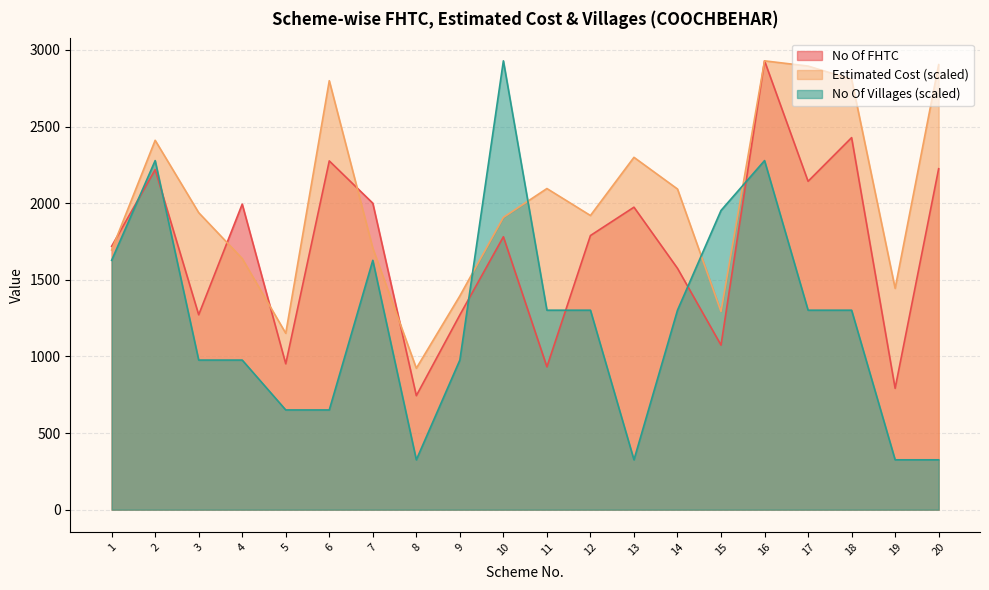

Where is Estimated Cost nearest to the value 1925?

12